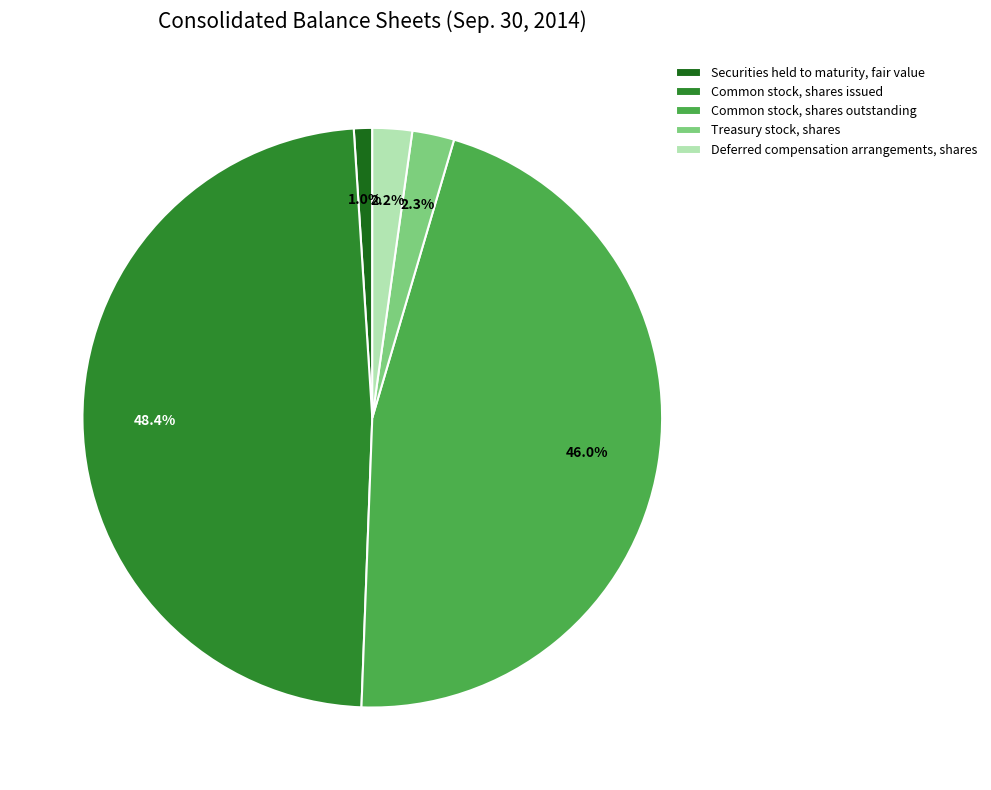

What percentage is NOT represented by Treasury stock, shares?

97.7%